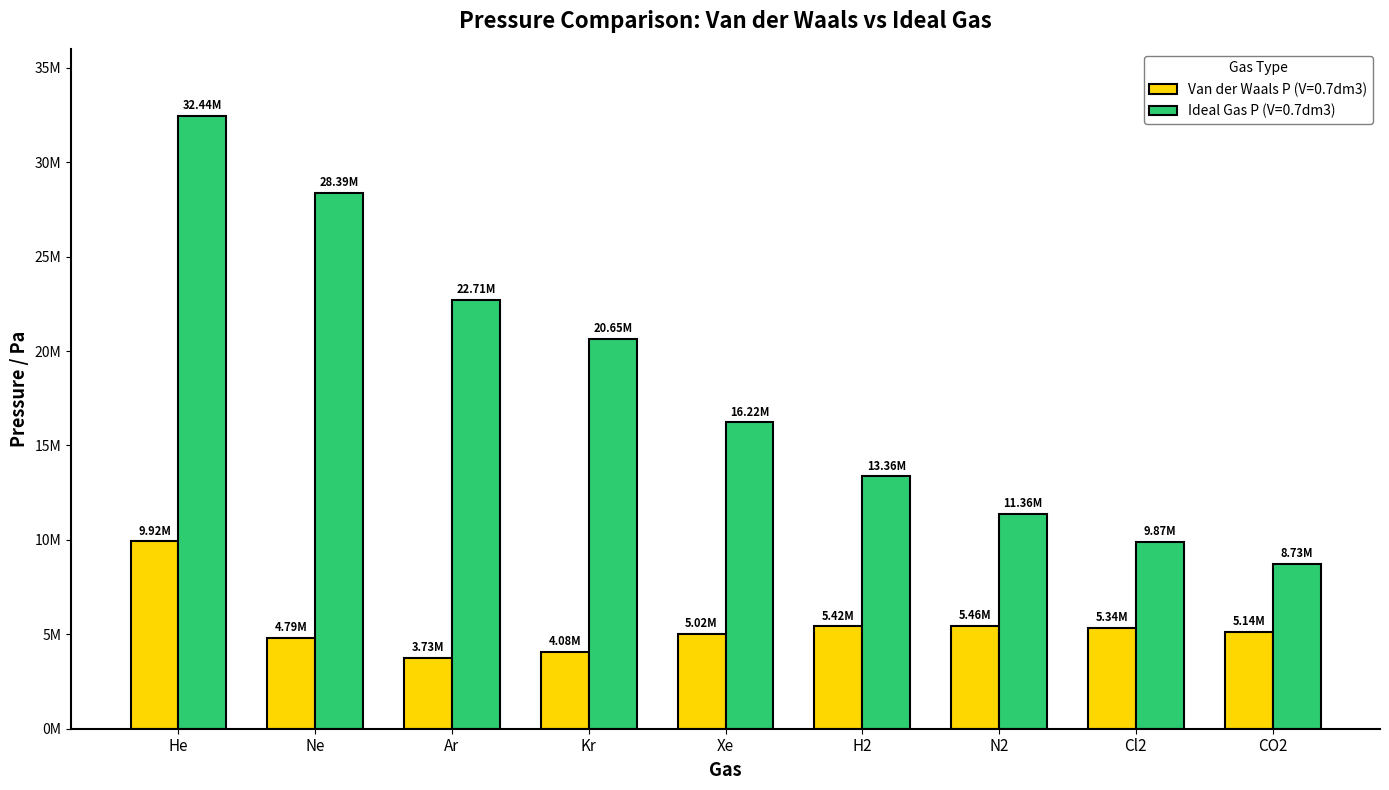

Reading right to left, list all the values displayed in this chart.

Van der Waals P (V=0.7dm3): CO2=5140699.1	Cl2=5338962.2	N2=5462879.0	H2=5418218.8	Xe=5024663.8	Kr=4076170.8	Ar=3734875.4	Ne=4793069.3	He=9924377.4
Ideal Gas P (V=0.7dm3): CO2=8734916.8	Cl2=9874253.7	N2=11355391.8	H2=13359284.5	Xe=16221988.3	Kr=20646166.9	Ar=22710783.6	Ne=28388479.5	He=32443976.6